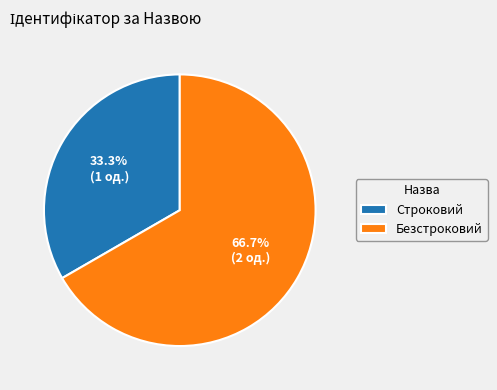

What percentage is the Строковий slice, to the nearest percent?

33%